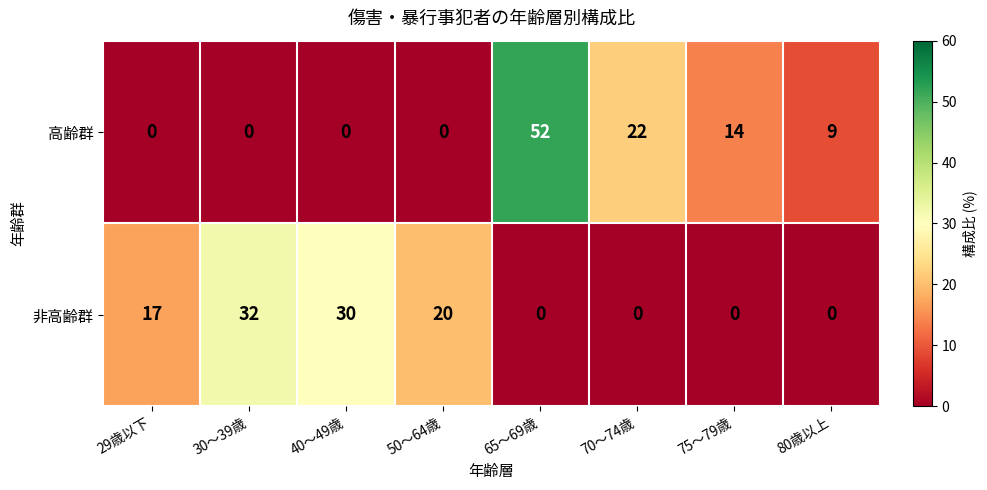

At which label is 高齢群 closest to 26?

70～74歳